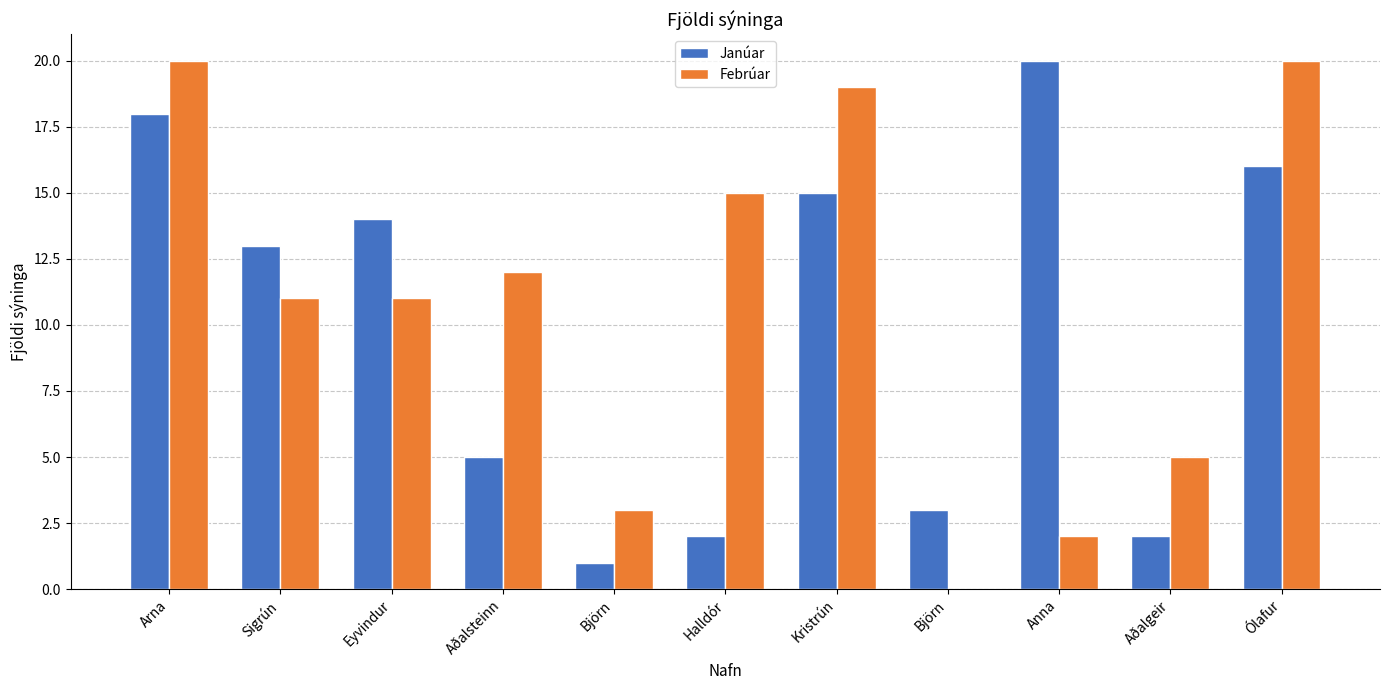

Rank the series at Aðalgeir from lowest to highest value.

Janúar, Febrúar